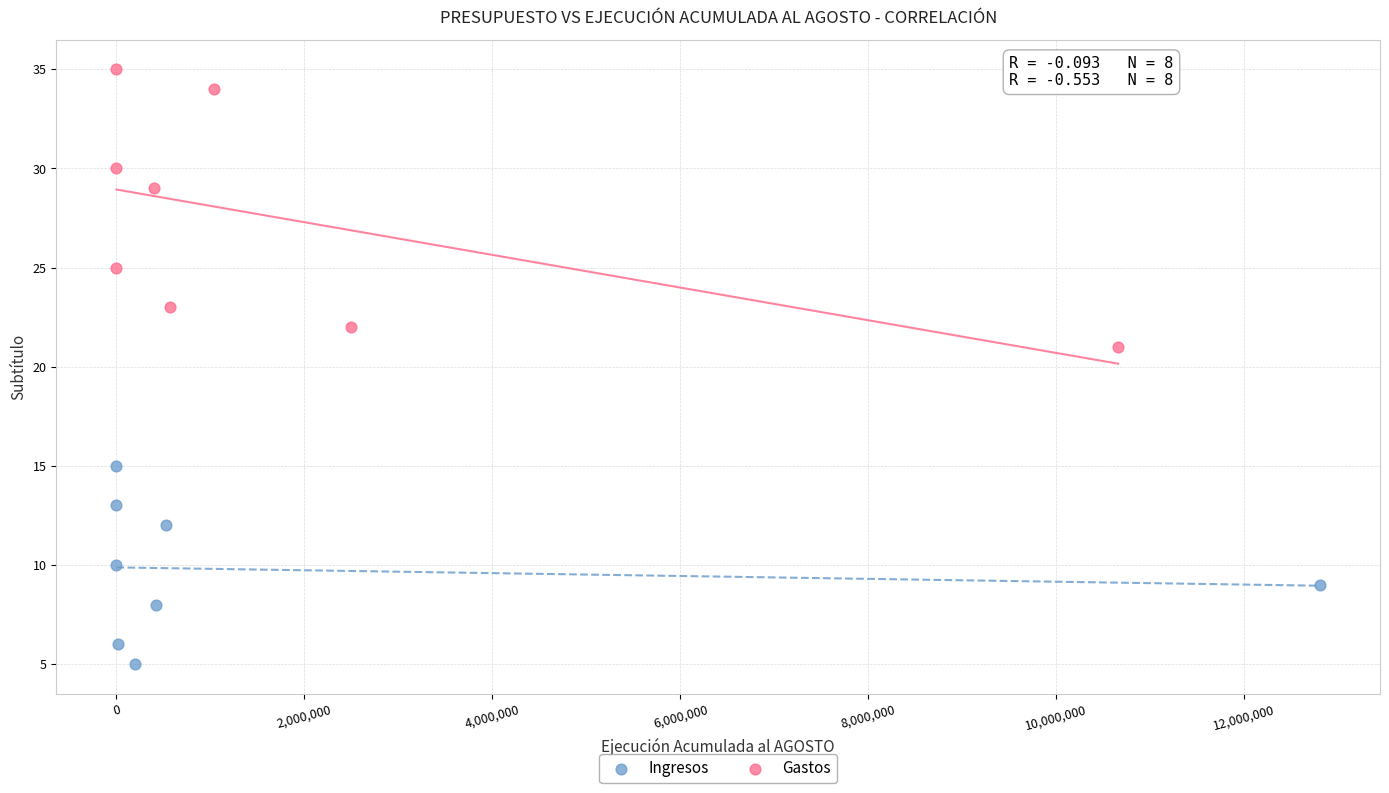

Which series reaches the minimum Y coordinate?

Ingresos